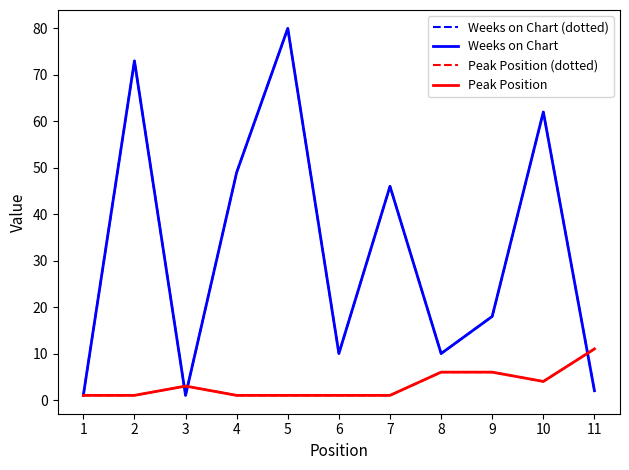

Does the chart have visible grid lines?

No